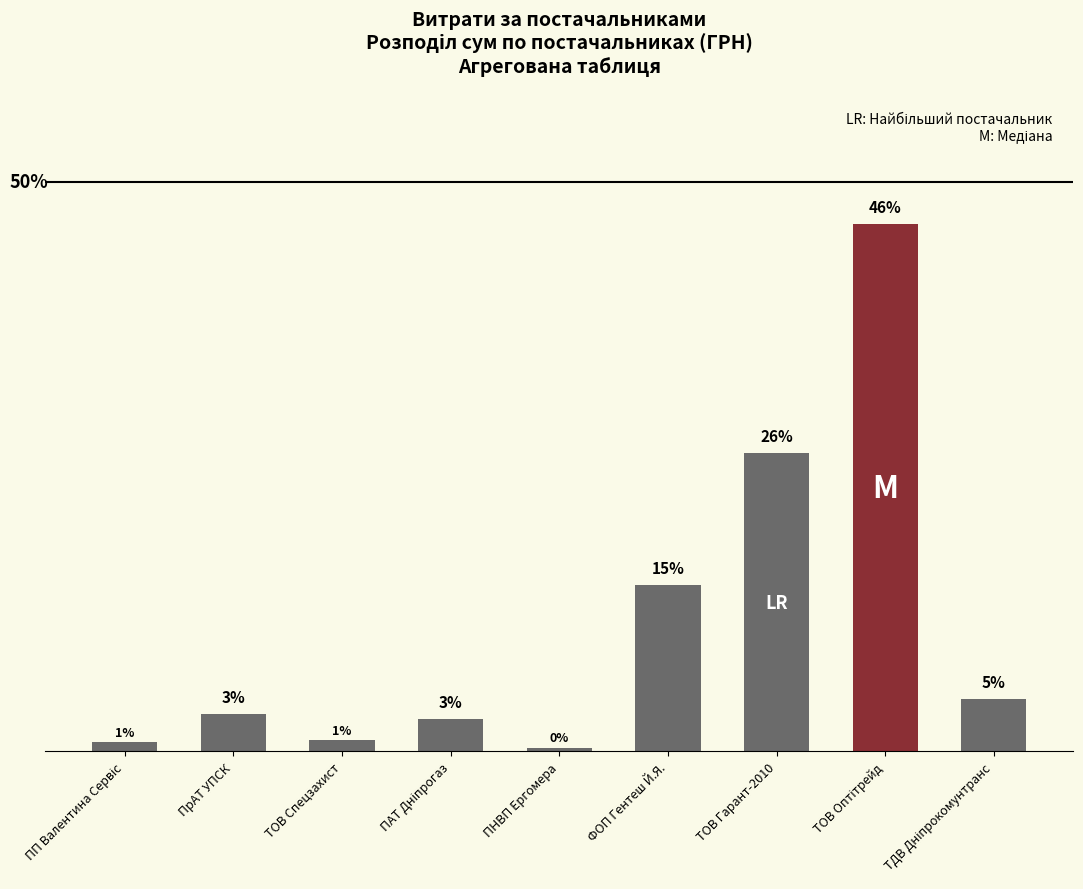

Are the bars horizontal?

No